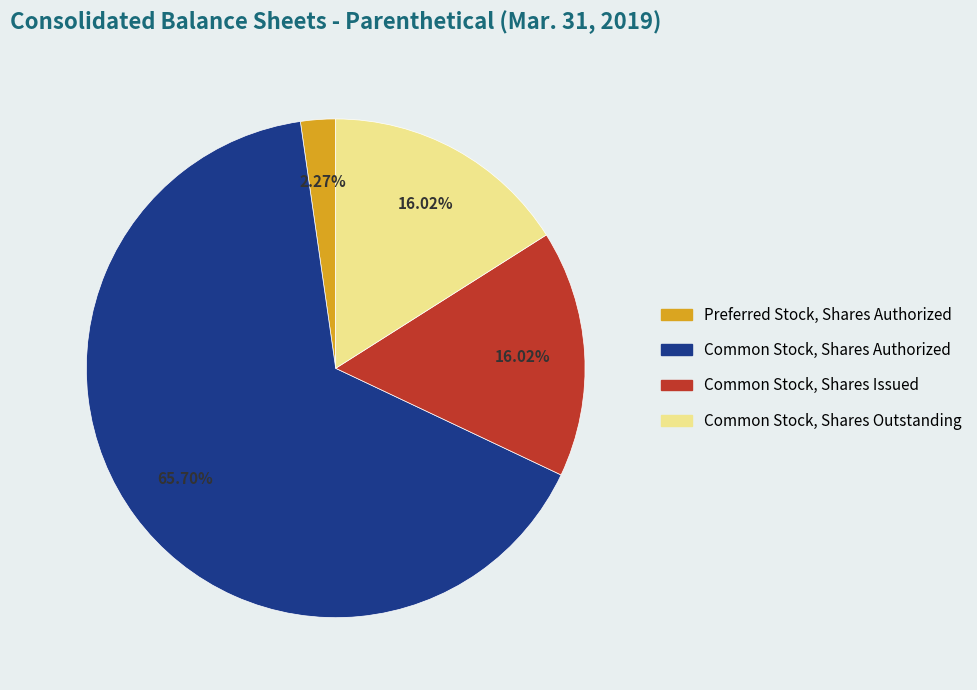

Does Common Stock, Shares Authorized account for over 50% of the chart?

Yes